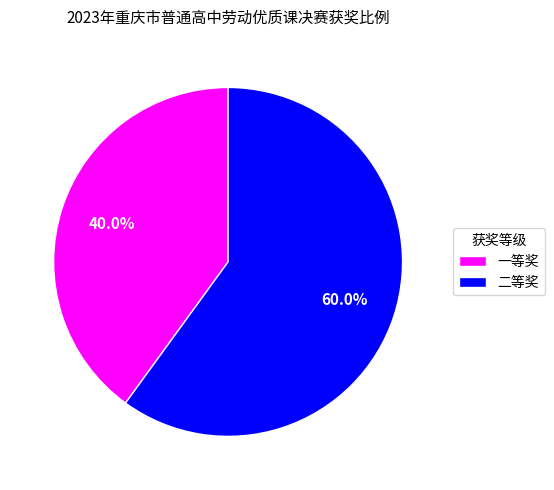

Which slice is the largest?

二等奖